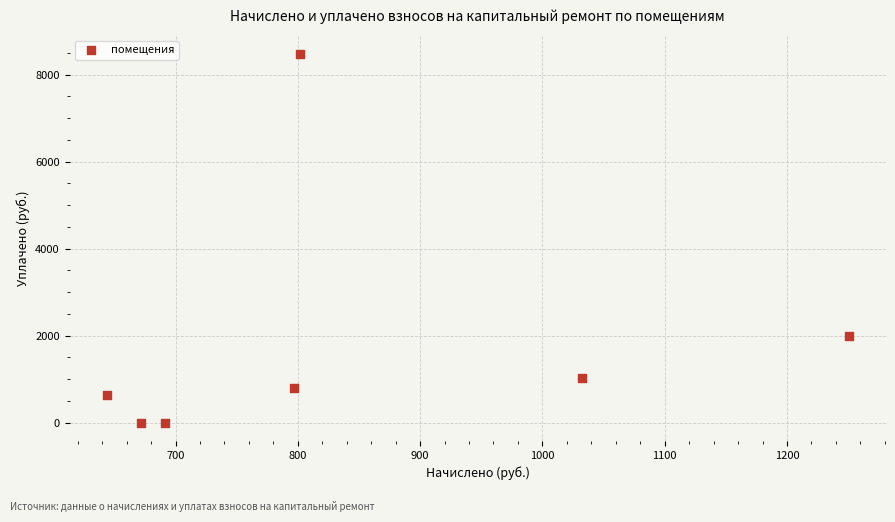

What Y value in the scatter plot is closest to 4240?

2000.0